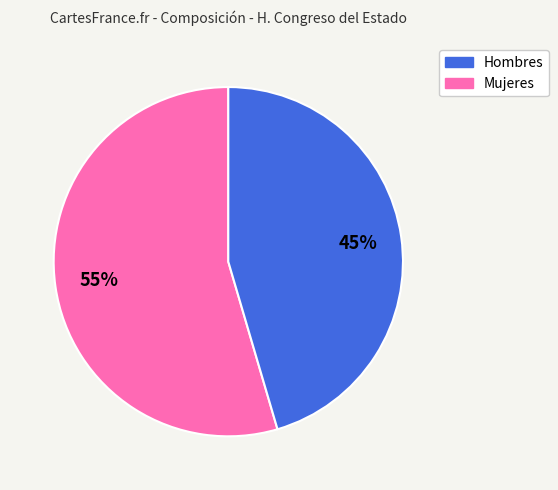

How many slices are in this pie chart?

2